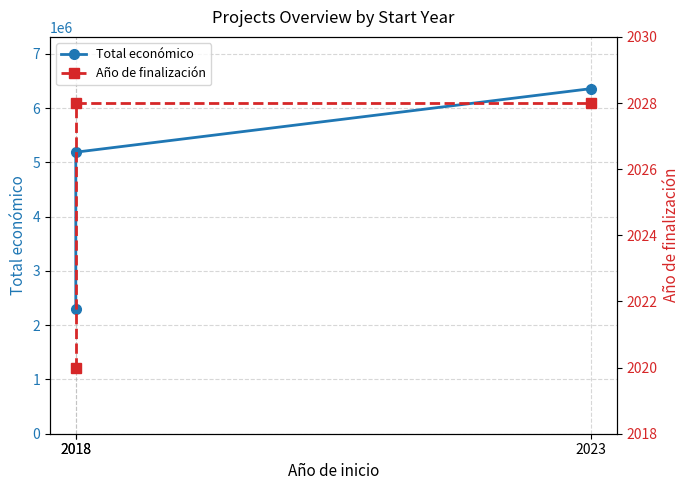

Rank the series by their average value, from highest to lowest.

Total económico, Año de finalización